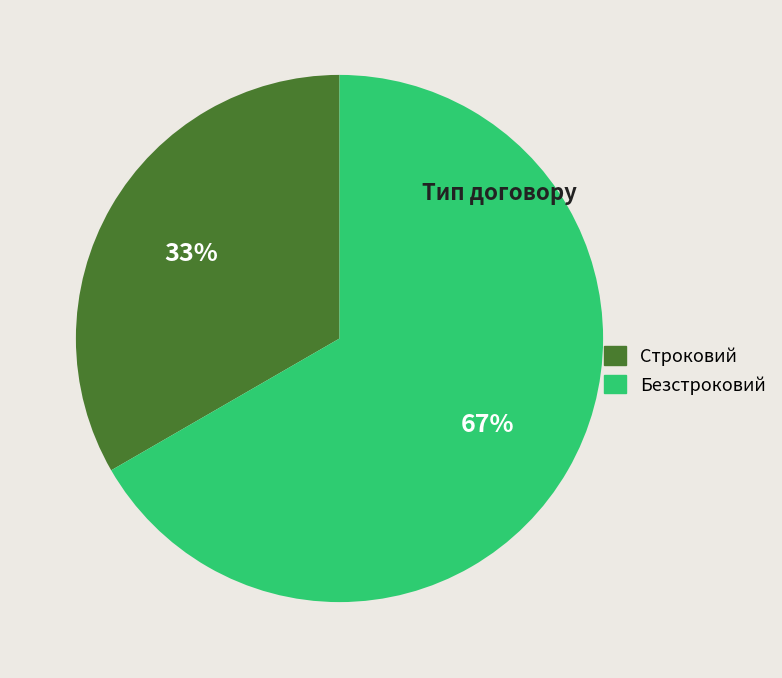

Does Безстроковий represent more than half of the total?

Yes